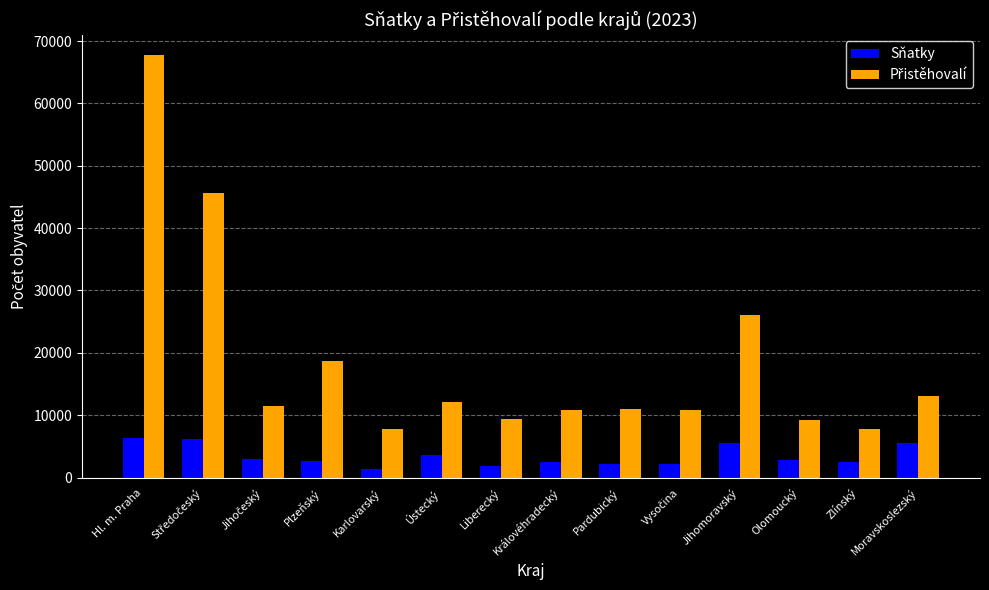

What is the spread (max minus min) of values at Hl. m. Praha?

61306